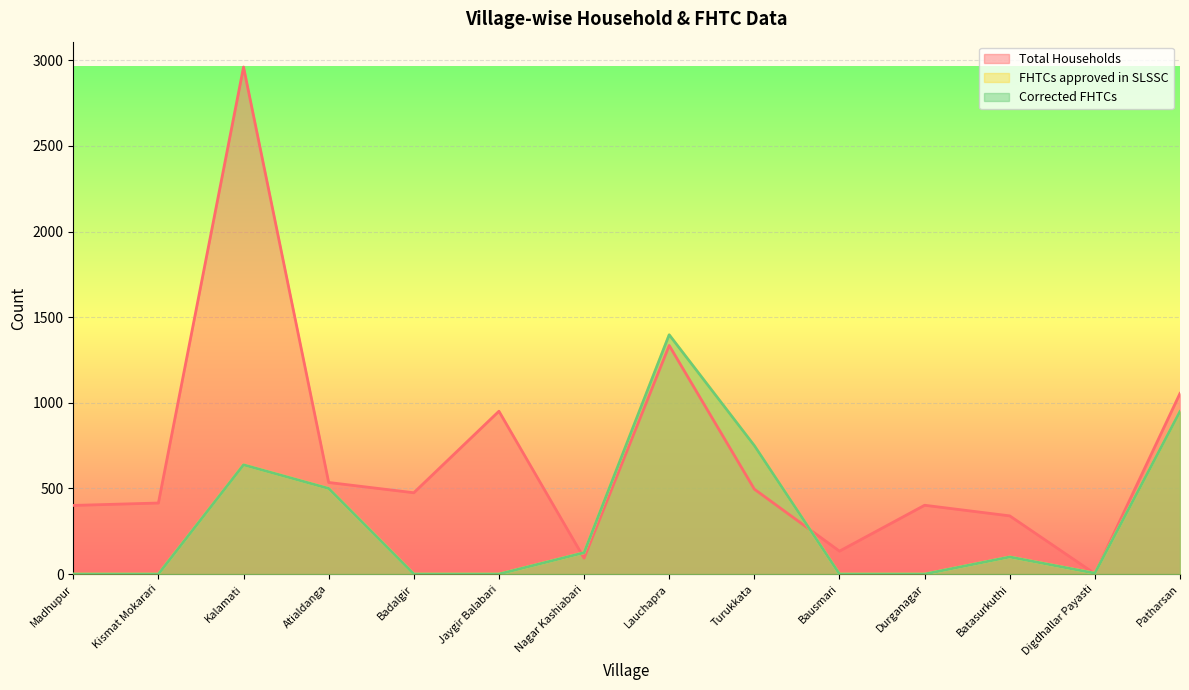

Does the chart display data point markers on the line(s)?

No